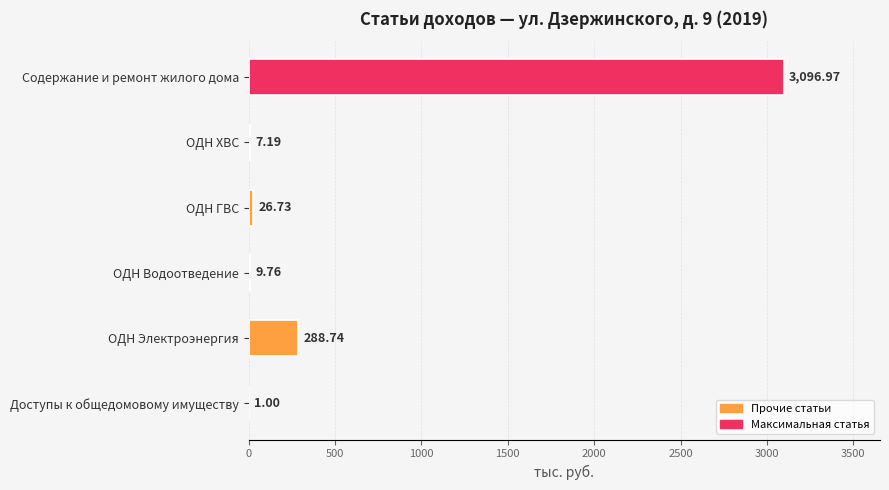

What is the average value?

571.7